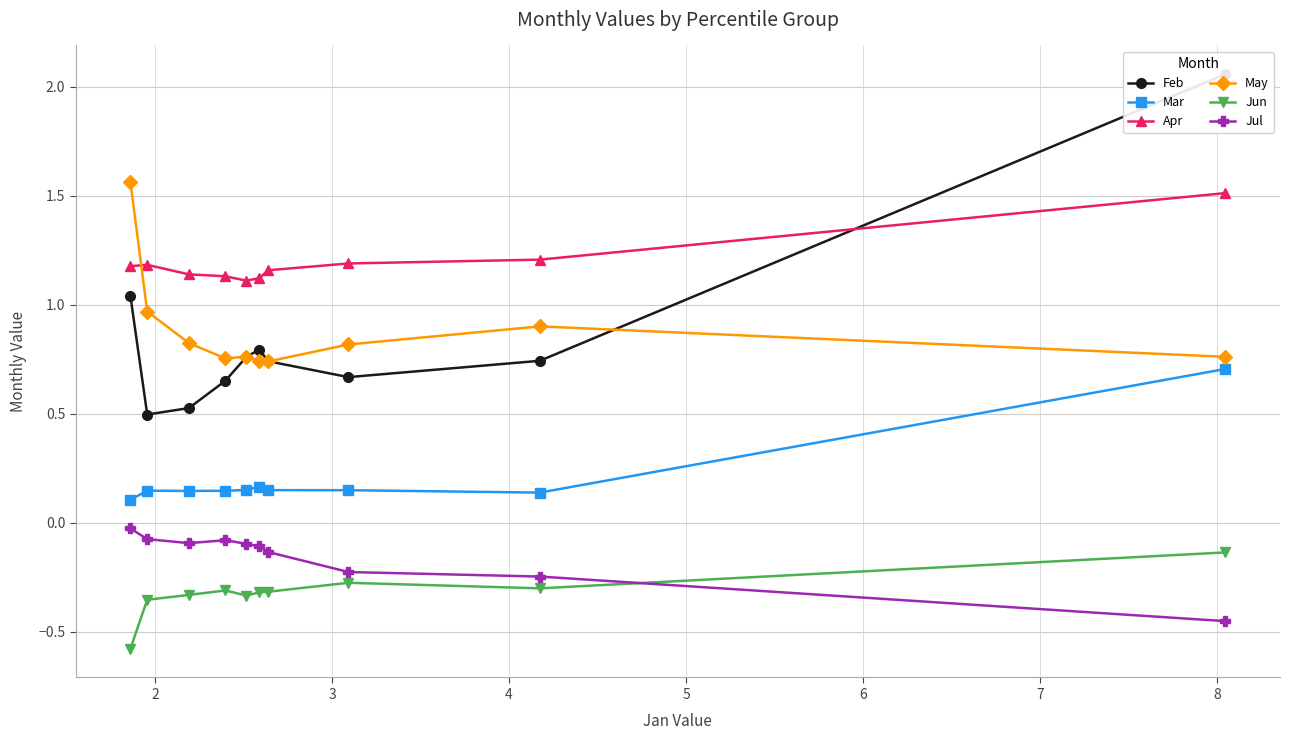

At how many categories does at least one series exceed 0?

10